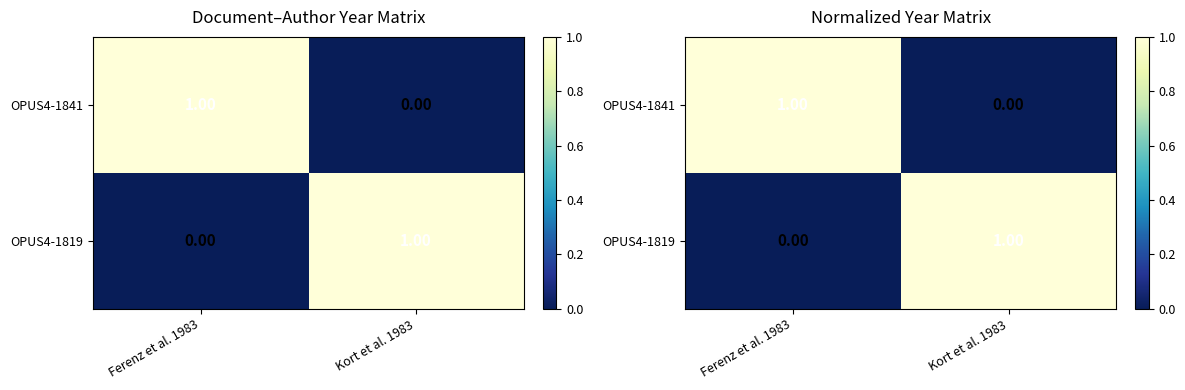

What is the sum of all OPUS4-1841 values?

1